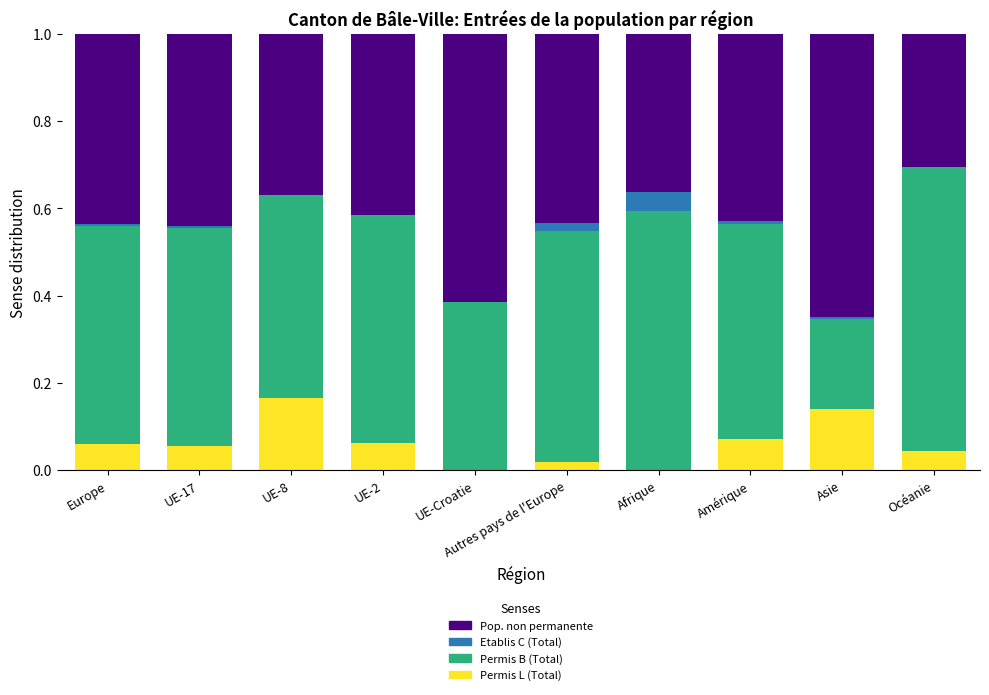

Are the bars grouped side by side (vs. stacked)?

No